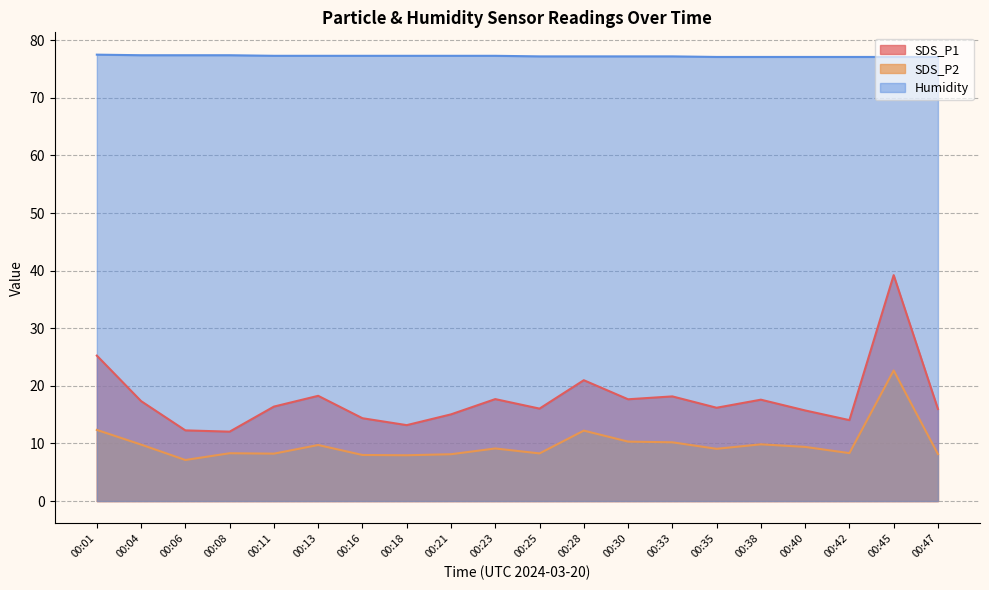

At which label does SDS_P1 reach its minimum?

00:08